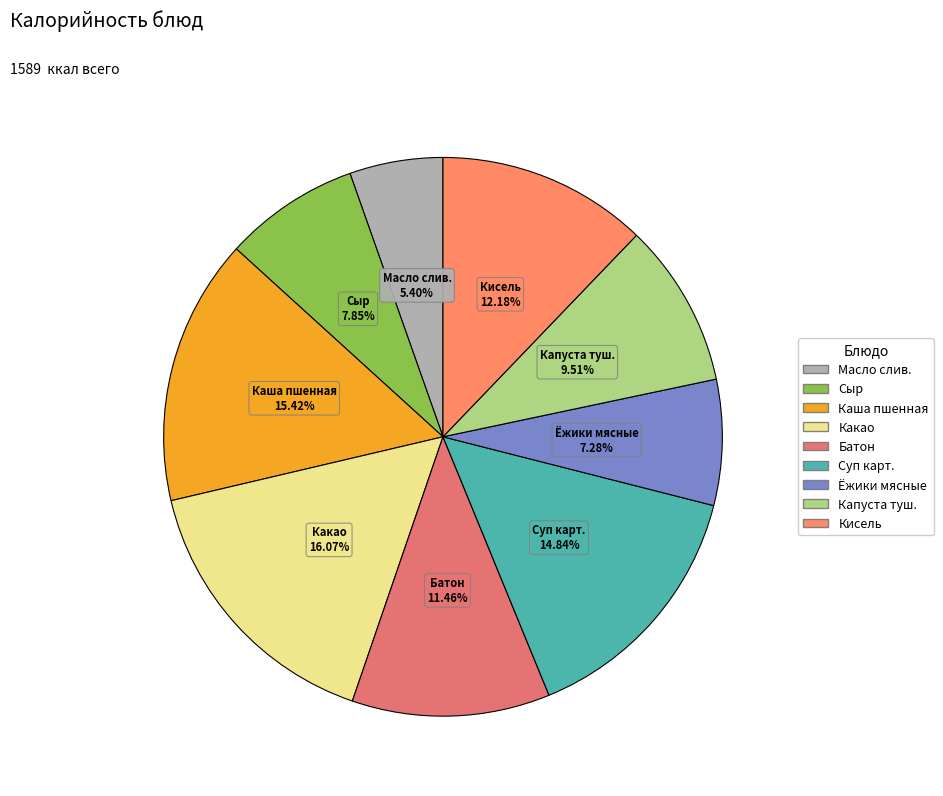

Is there a majority slice in this chart?

No